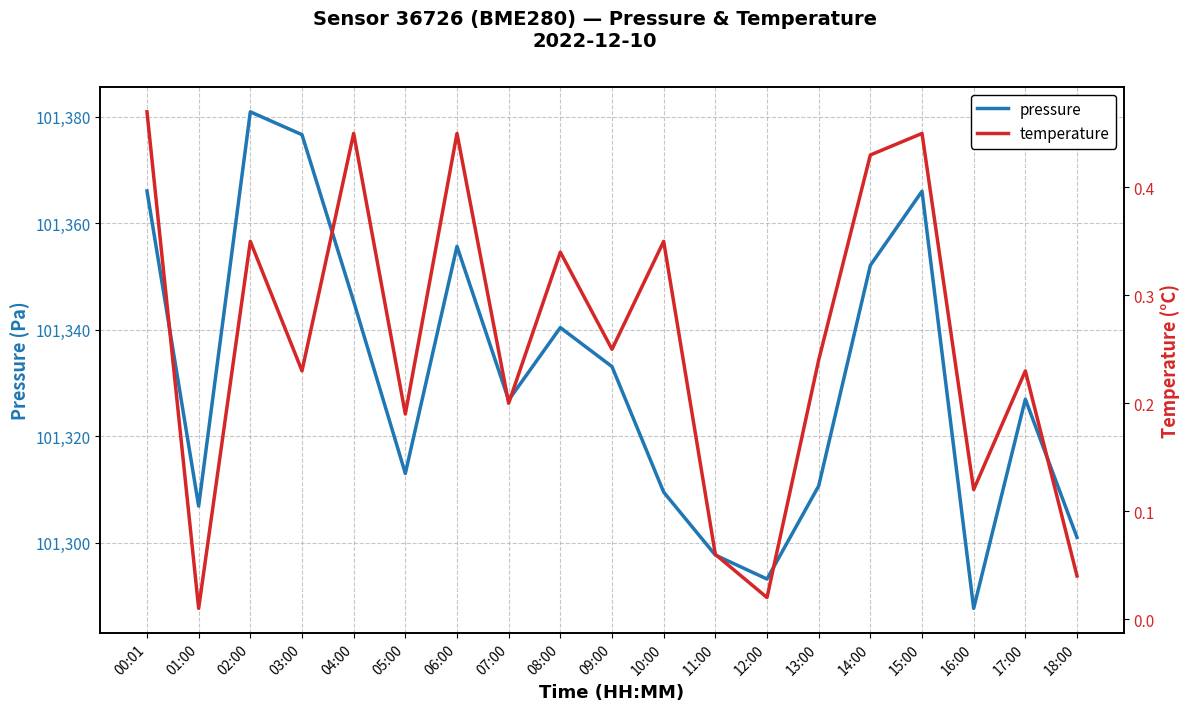

True or false: temperature and pressure intersect in this chart.

False